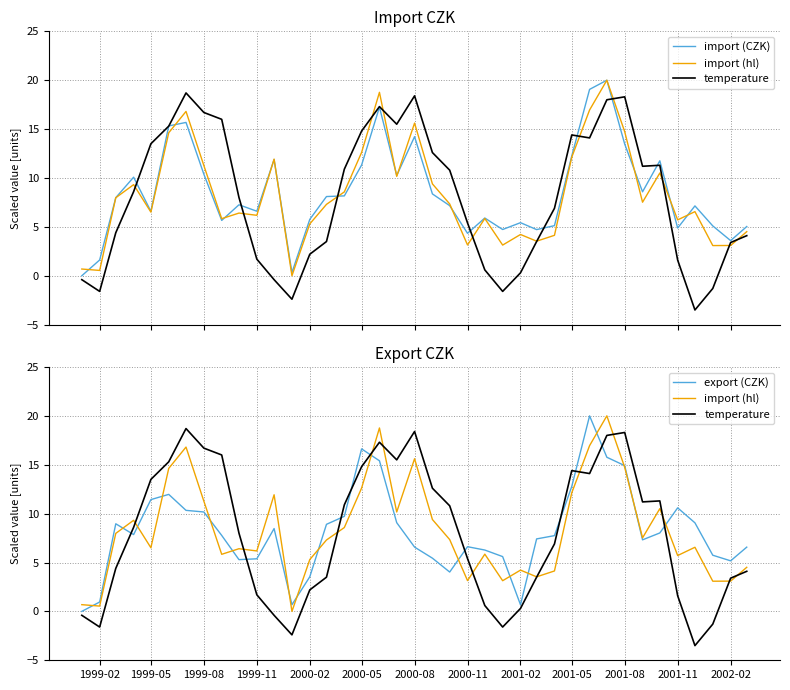

What is the difference between the second highest and minimum values in the export (CZK) series?

16.6